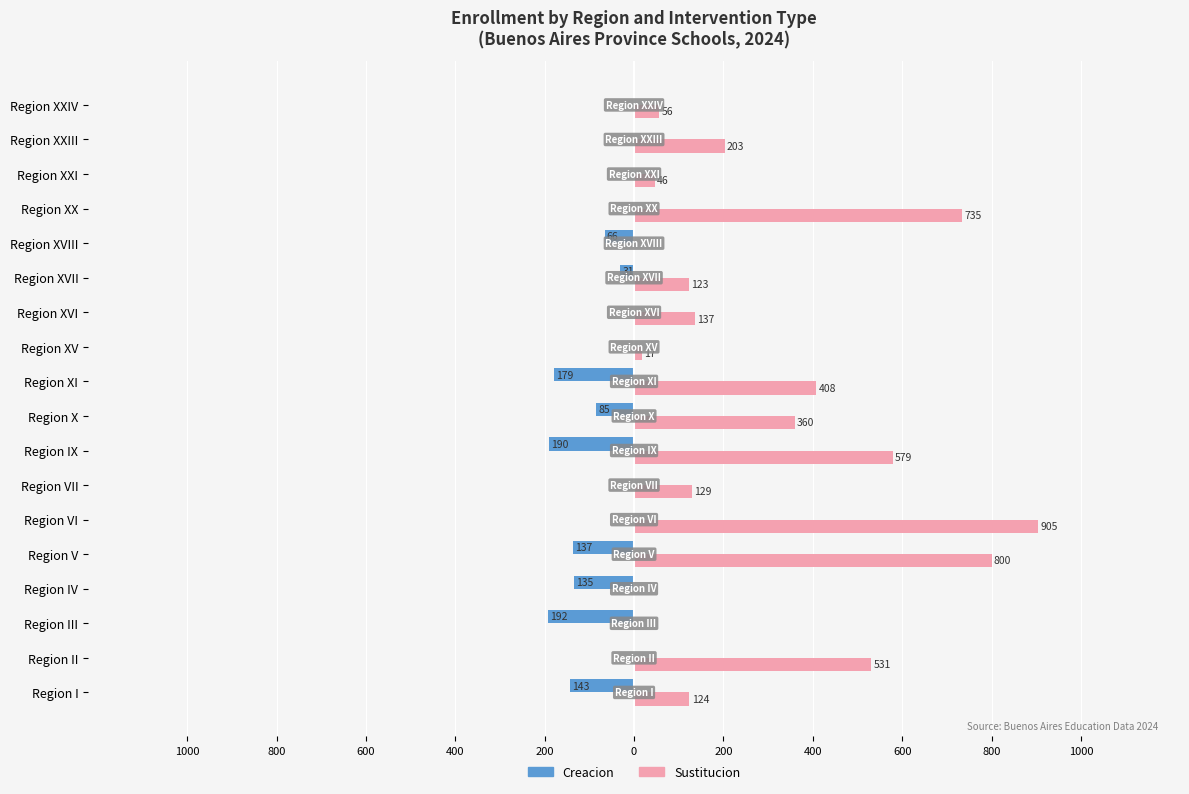

What are all the series names shown in the legend?

Creacion, Sustitucion